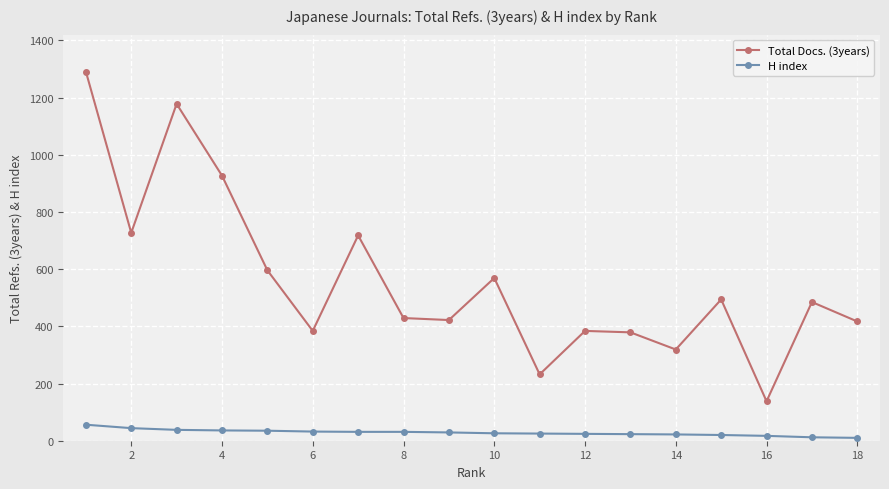

How many interior local peaks does the Total Docs. (3years) series have?

6